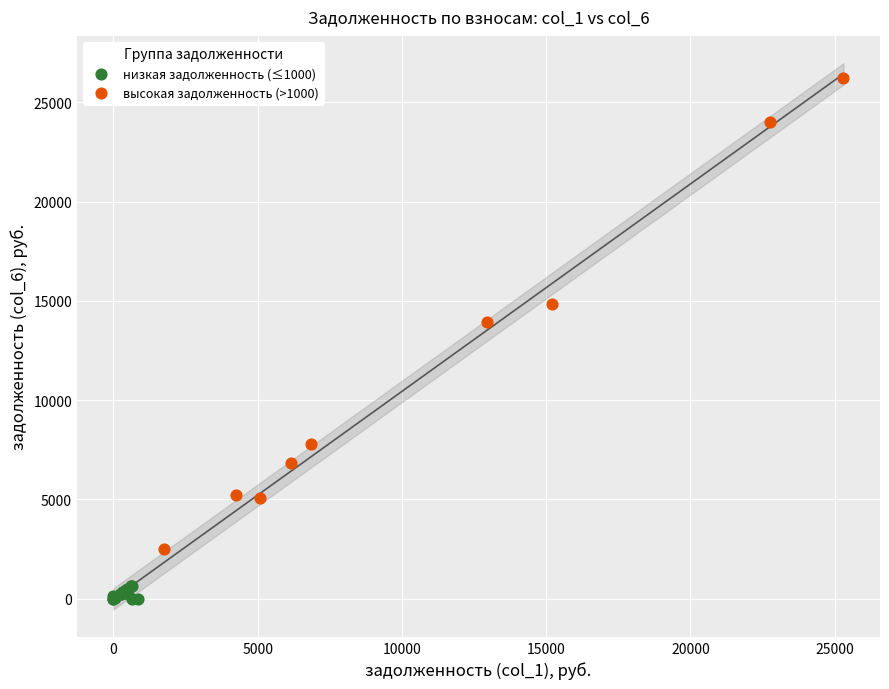

Which series contains the highest Y value?

высокая задолженность (>1000)